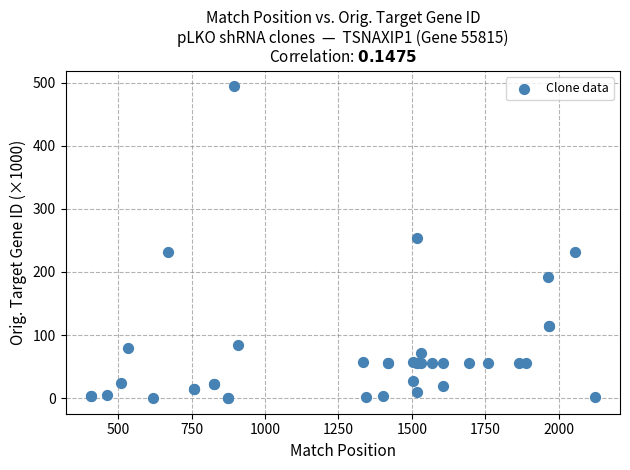

What Y value in the scatter plot is closest to 247?

253.2